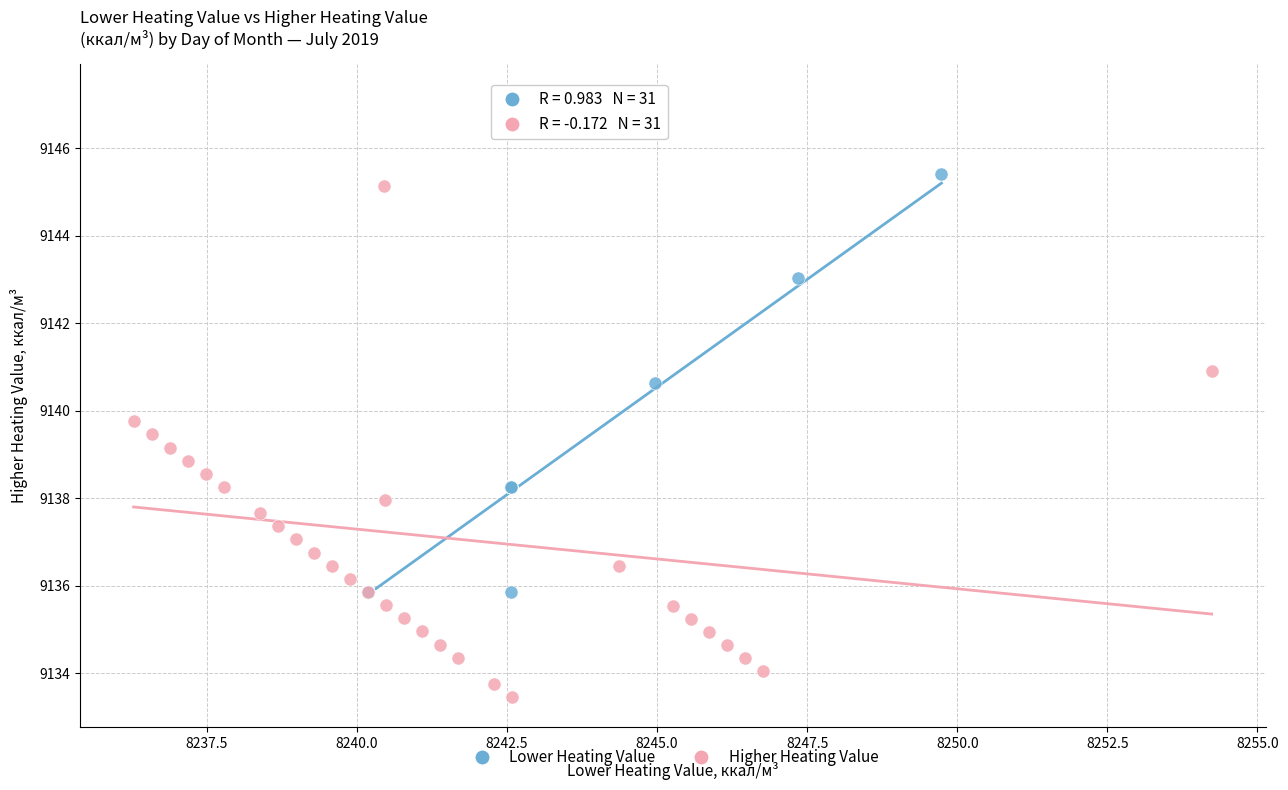

Which series reaches the maximum Y coordinate?

Higher Heating Value